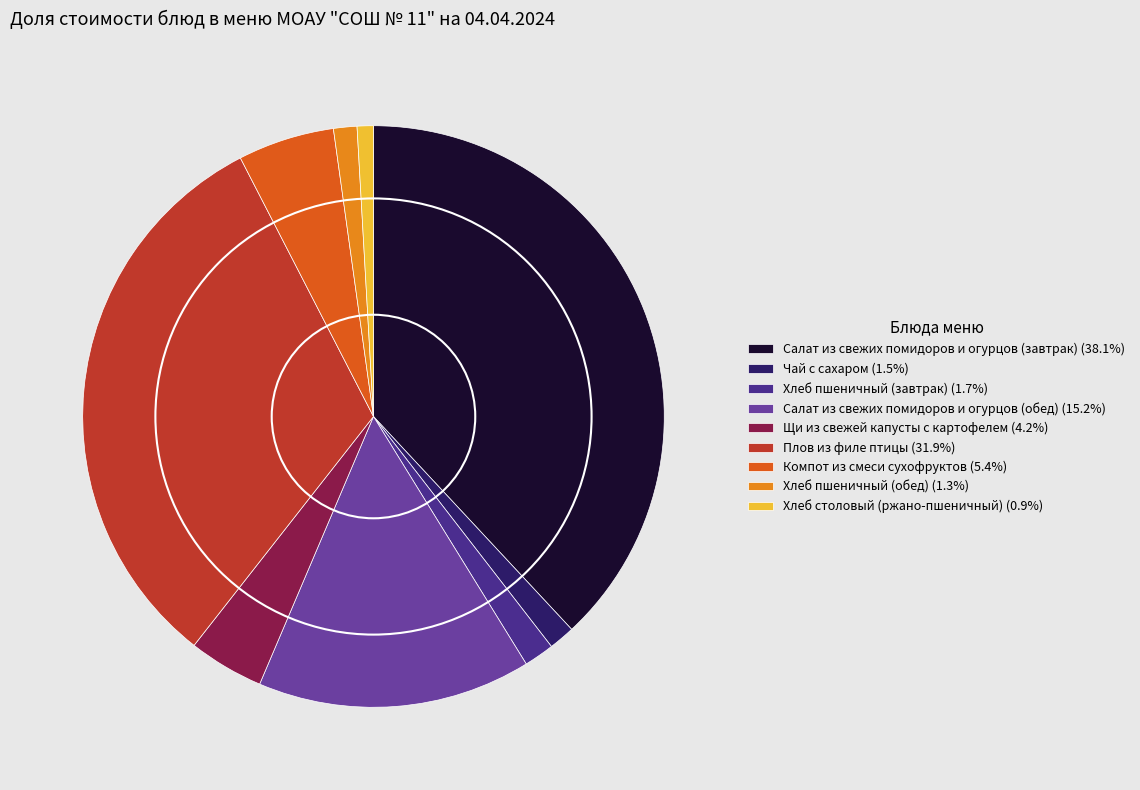

Combined, do Щи из свежей капусты с картофелем (4.2%) and Хлеб пшеничный (завтрак) (1.7%) account for over 50%?

No